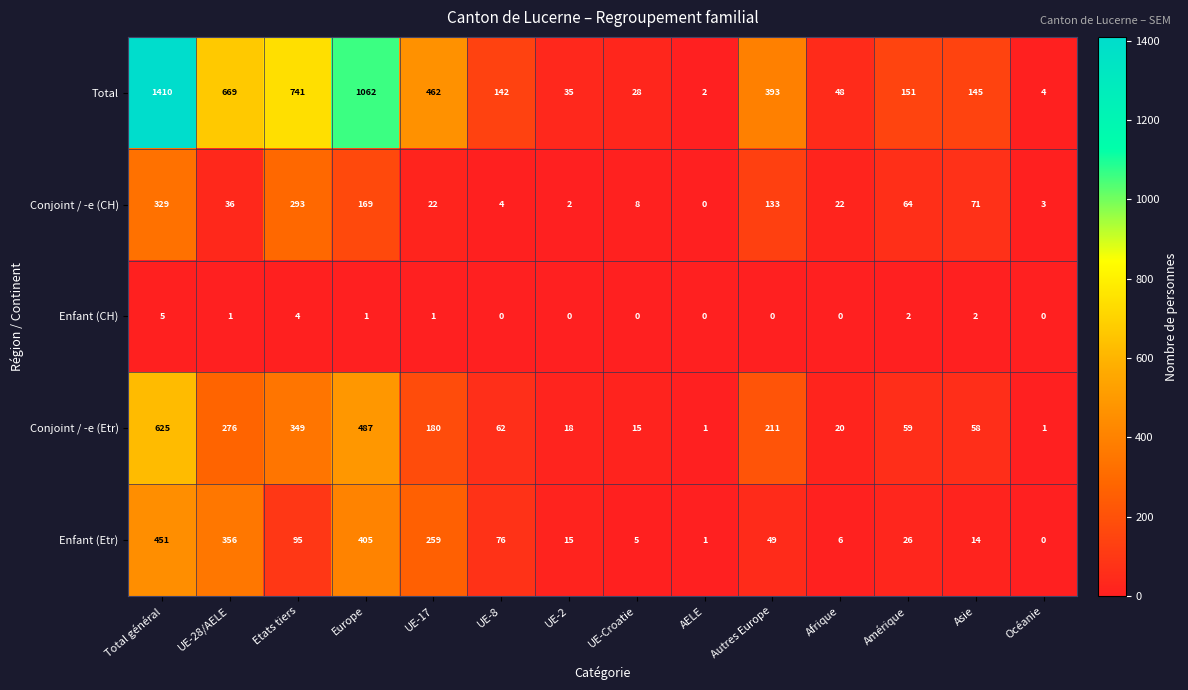

At how many categories does at least one series exceed 578?

4